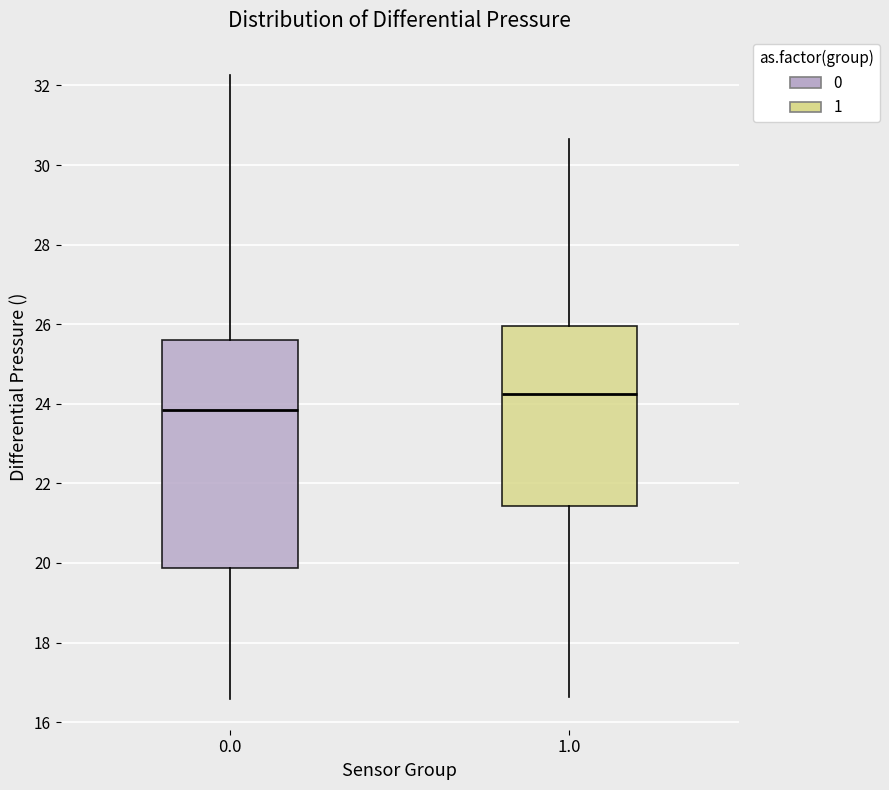

Which box's median line is the lowest?

0.0